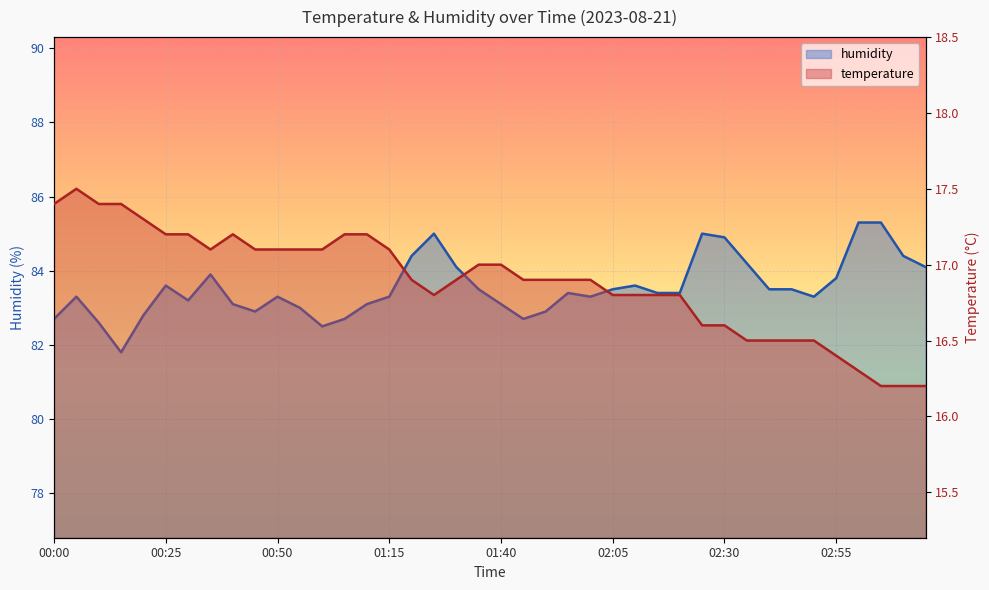

At which category is the sum across all series the highest?

17